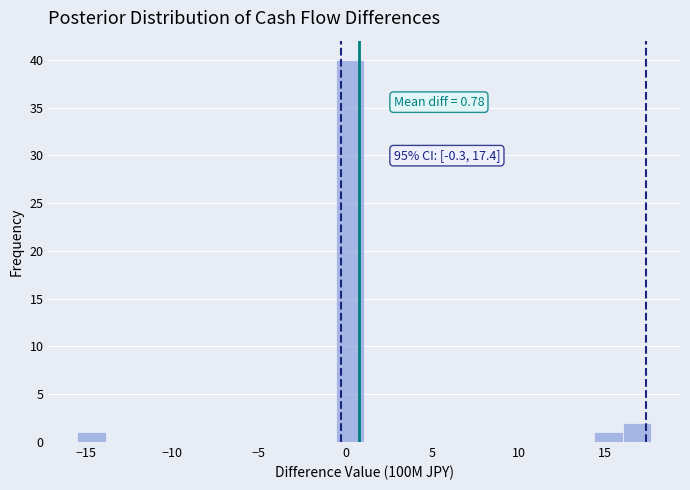

Read against the x-axis, roughly where is the centre of the tallest bar?

0.5